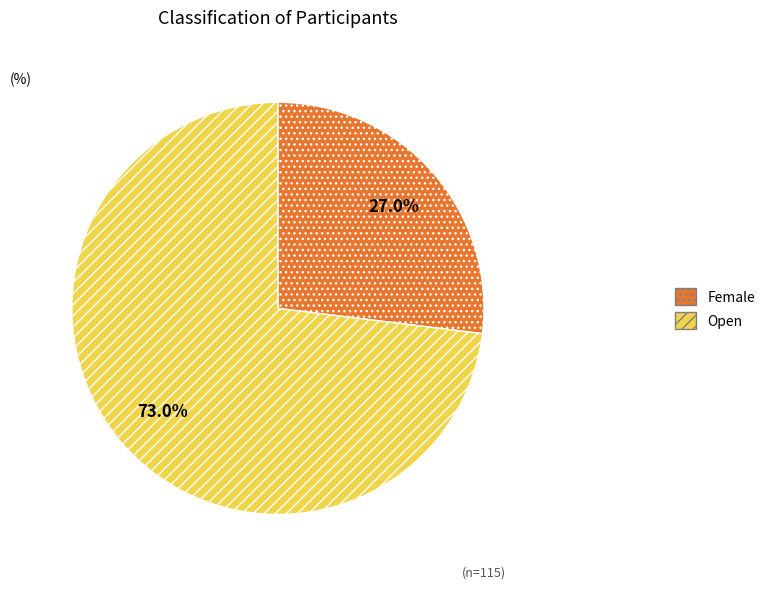

To the nearest percent, what is the combined percentage of Female and Open?

100%